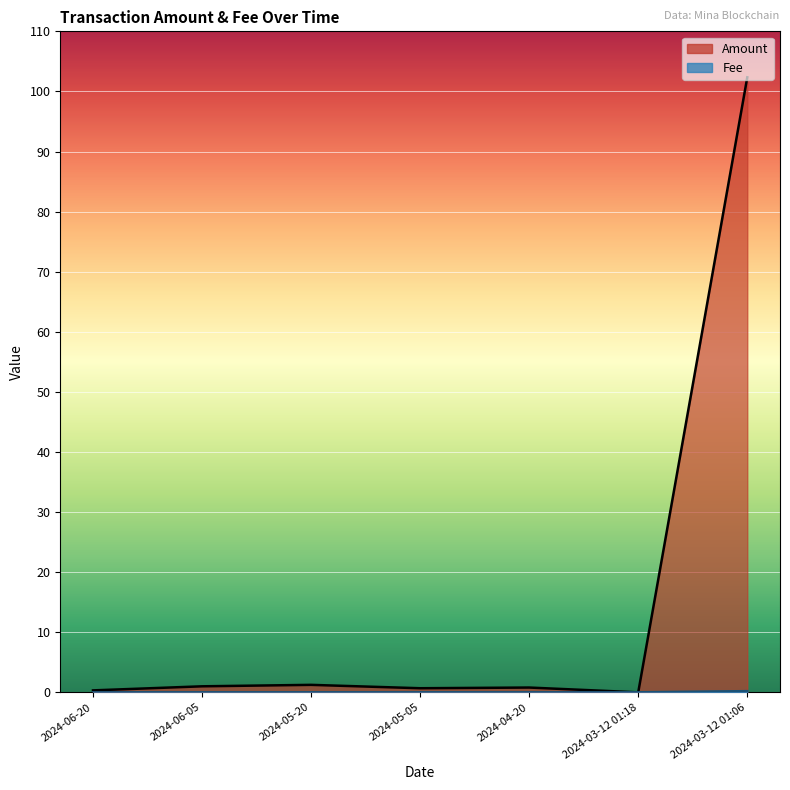

What is the total value across all series at 2024-03-12 01:06?

102.5